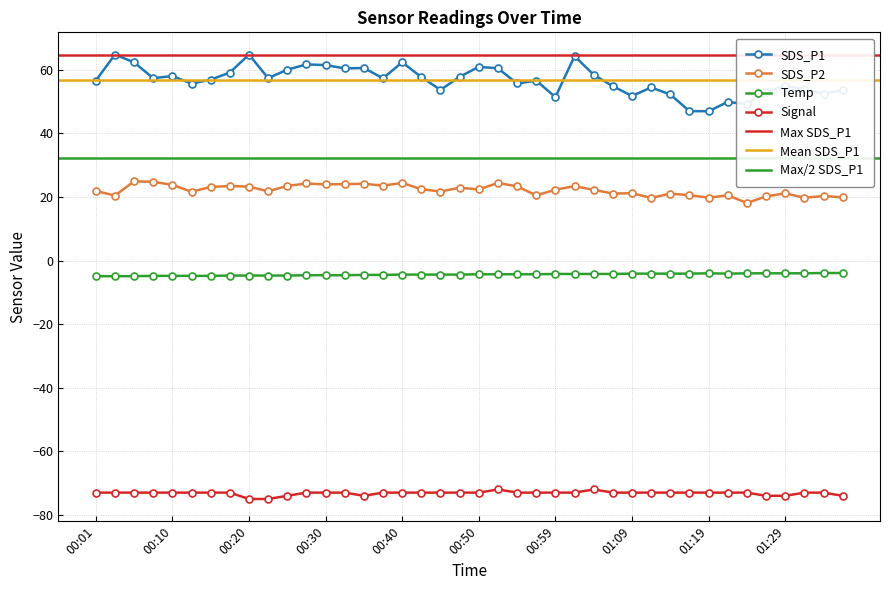

What is the label of the 40th point from the right?

00:01